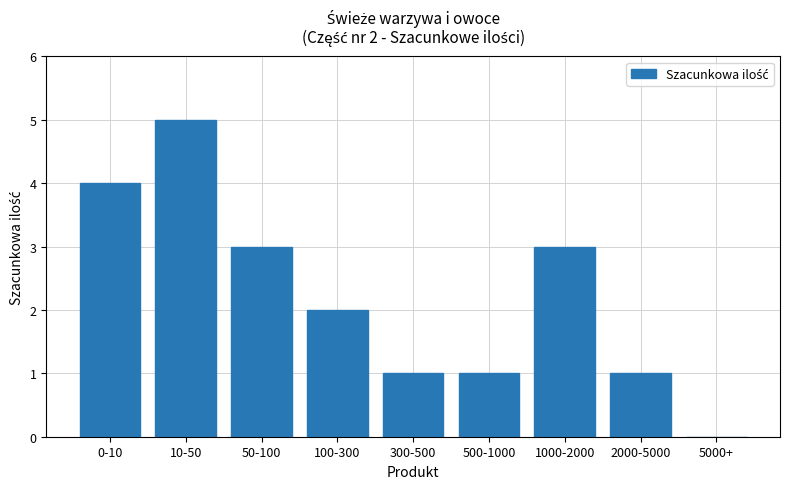

At which label does the data first exceed 2?

0-10